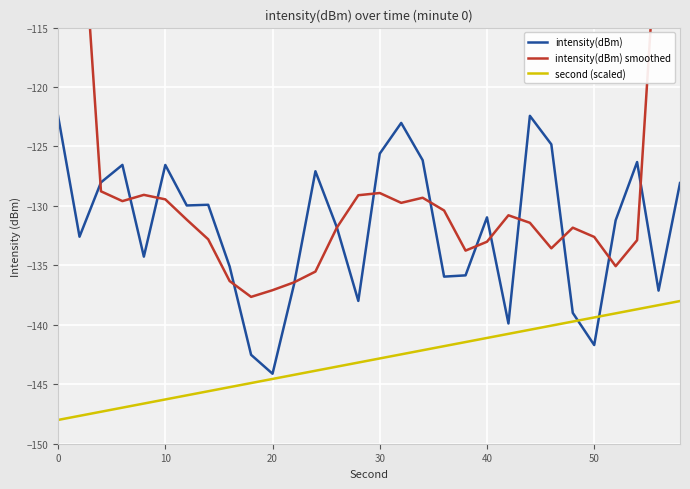

What is the lowest value of the second (scaled) series?

-148.0